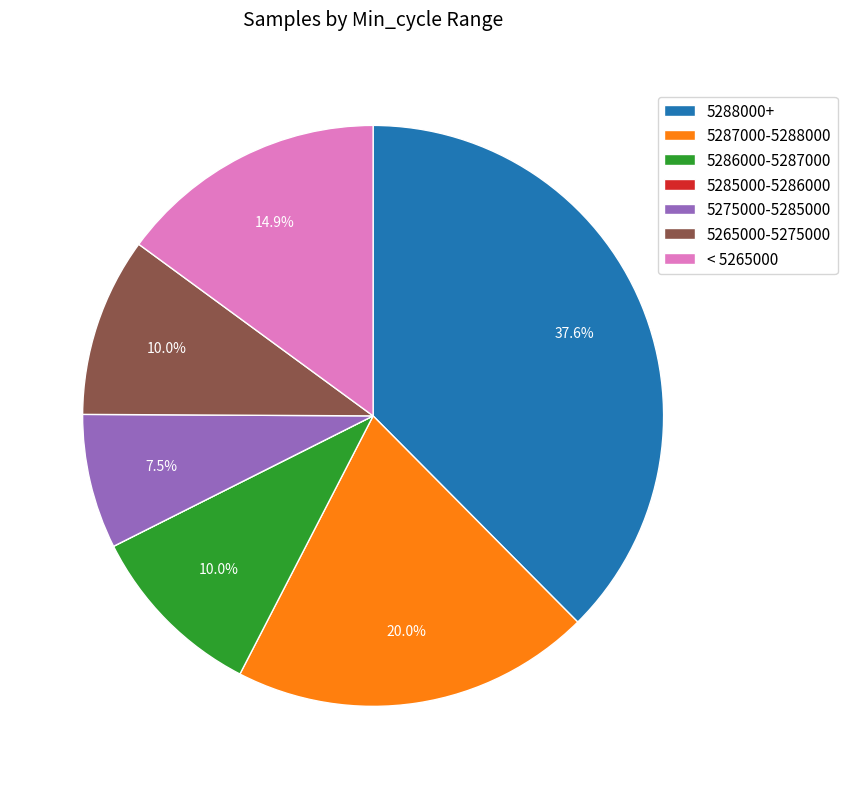

Is there a majority slice in this chart?

No